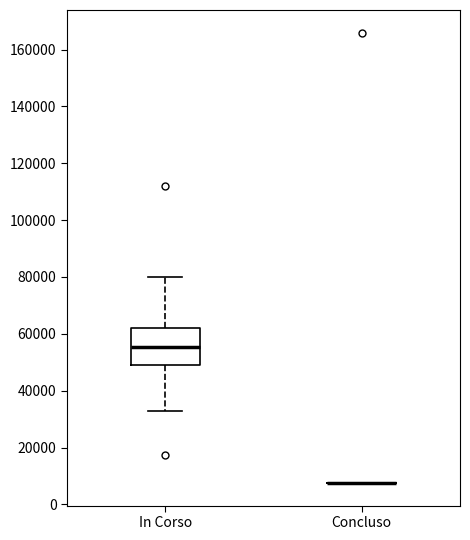

Reading left to right, transcribe this box plot: for each box, give where its median line is, the range the box spans, and where its two whiskers end, as read against the y-axis. The values are not printed on the chart, so give them approximately, as read against the axis.

In Corso: median 56000, box 50000 to 62000, whiskers 32000 to 80000
Concluso: box collapsed to a line at 8000, whiskers 8000 to 8000